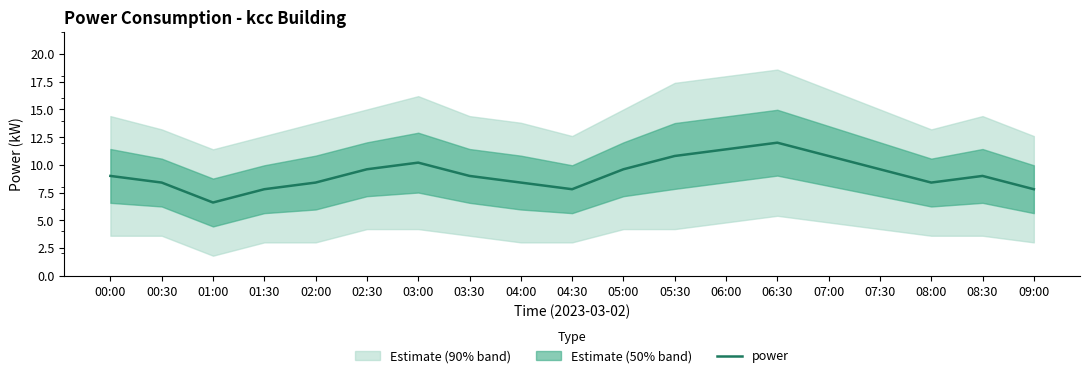

How many interior local peaks (higher than both neighbors) does the data have?

3